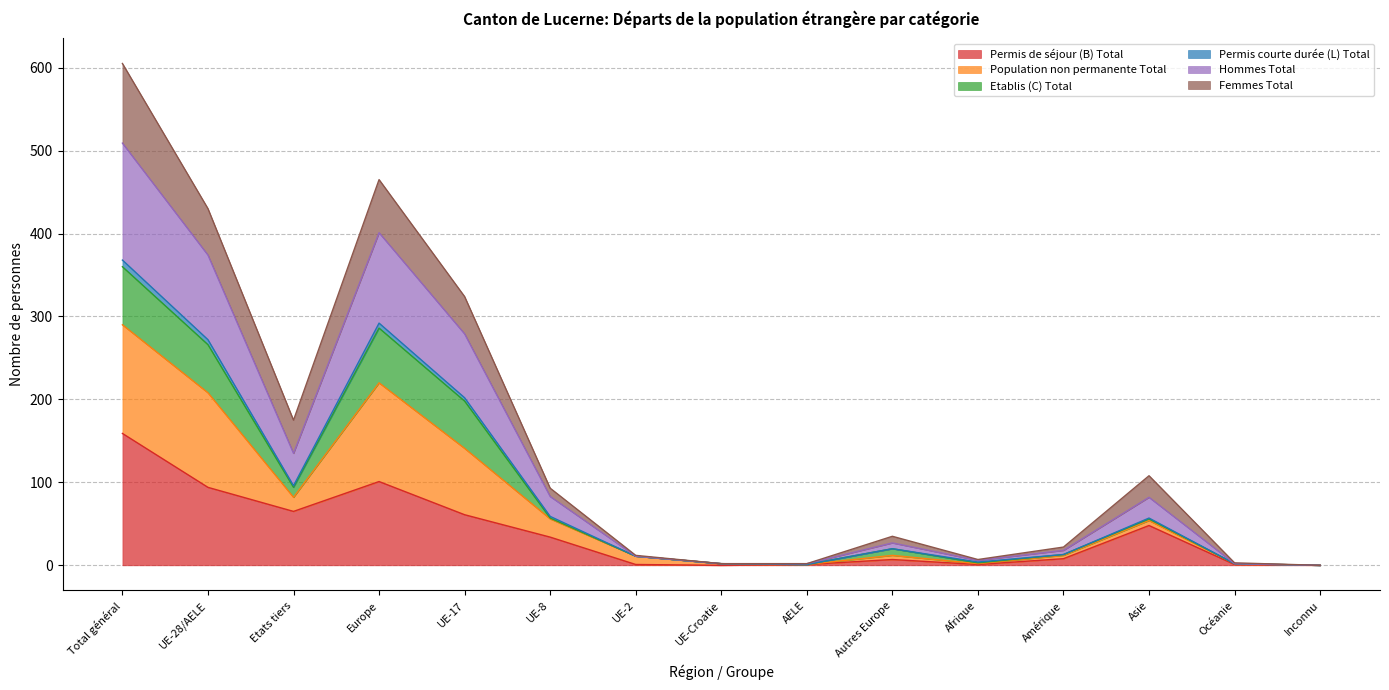

Is it true that Permis de séjour (B) Total equals 100 at UE-17?

False